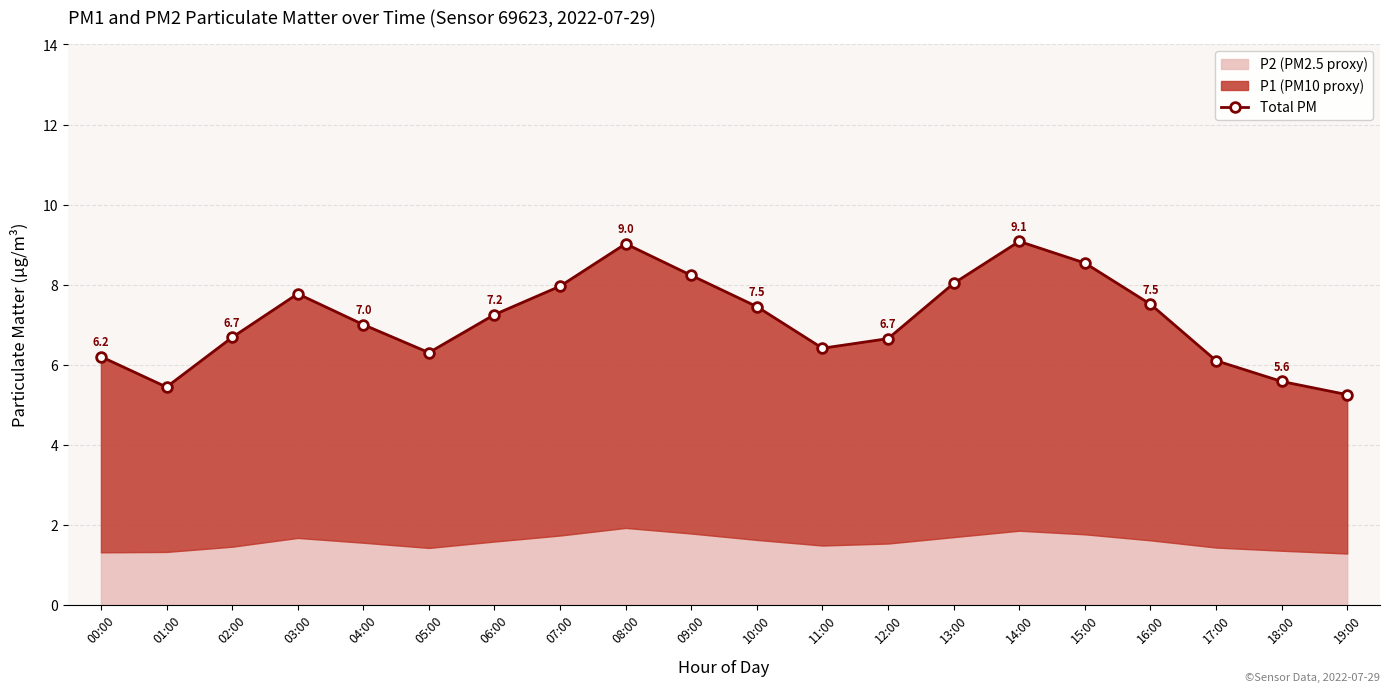

True or false: there are more than 0 points higher than both neighbors.

True